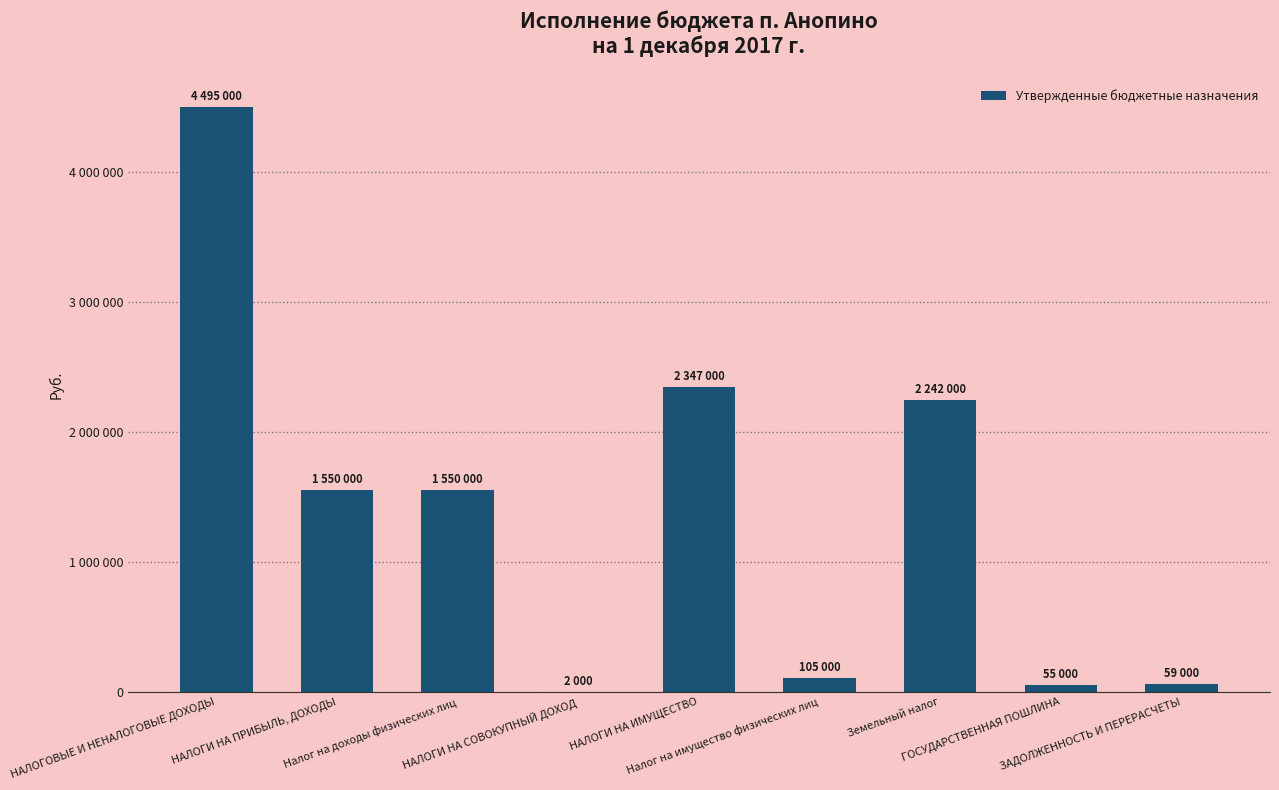

Is it true that the value at Налог на доходы физических лиц is 2332767?

False